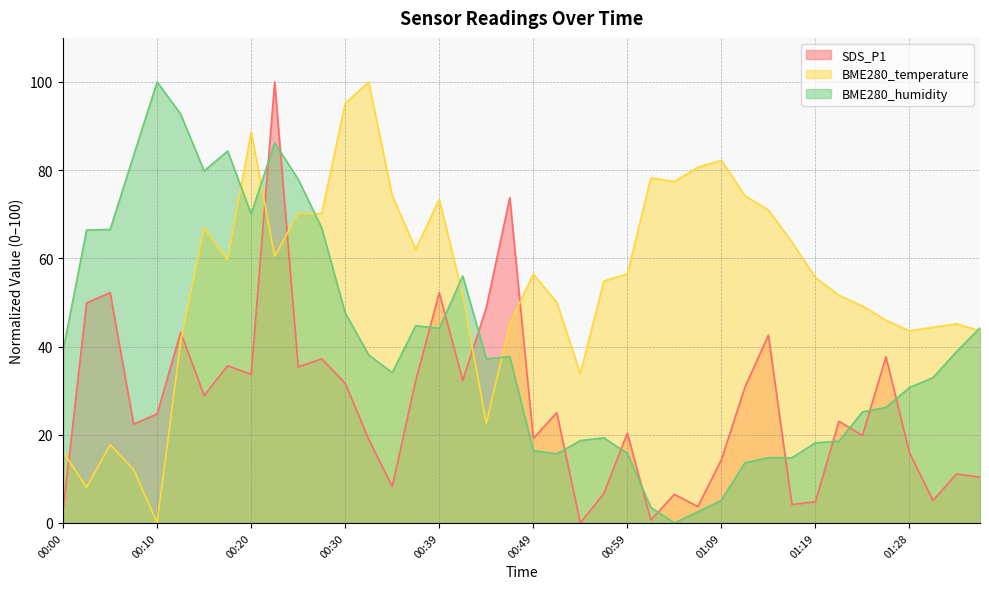

What value does the BME280_humidity series have at 00:47?

37.7